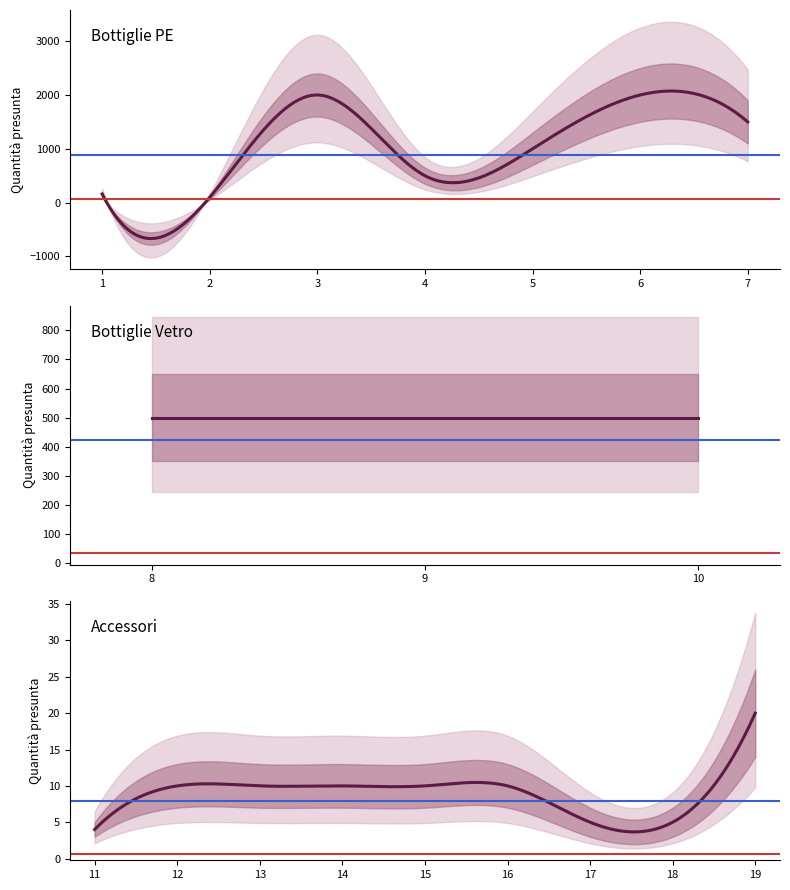

Does the chart have visible grid lines?

No